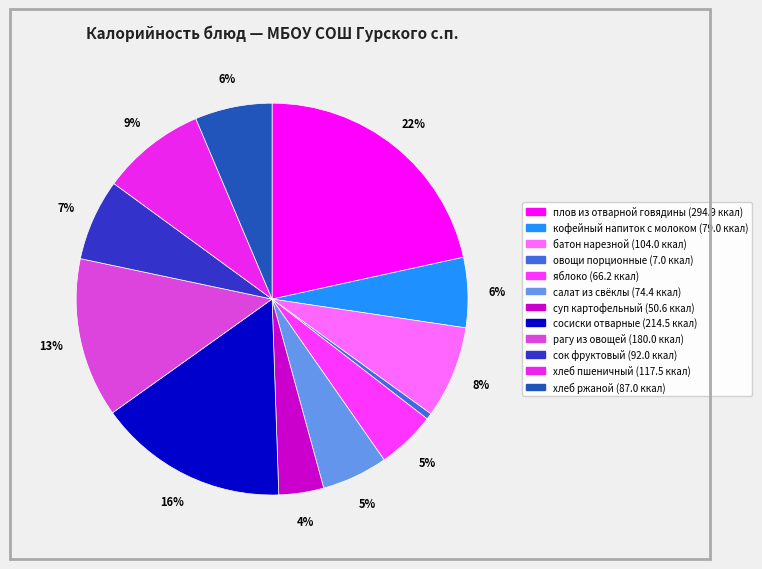

Is it true that яблоко is 10% of the pie?

False